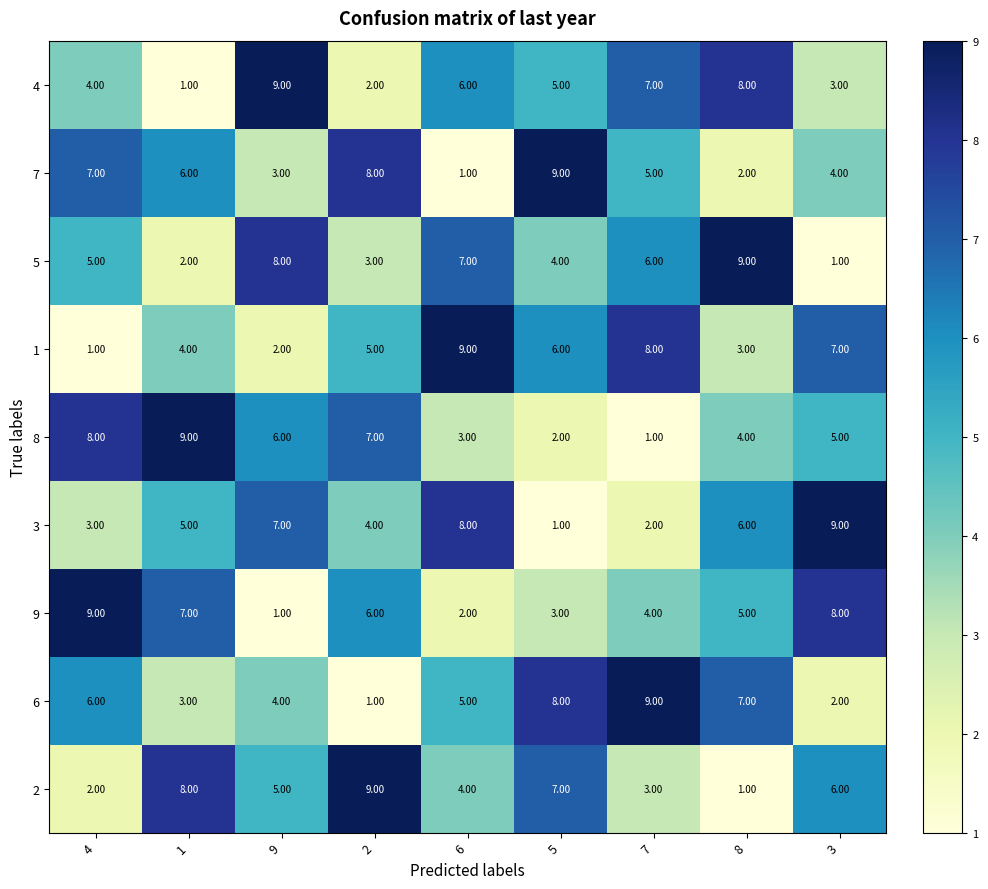

What is the total value across all series at 8?

45